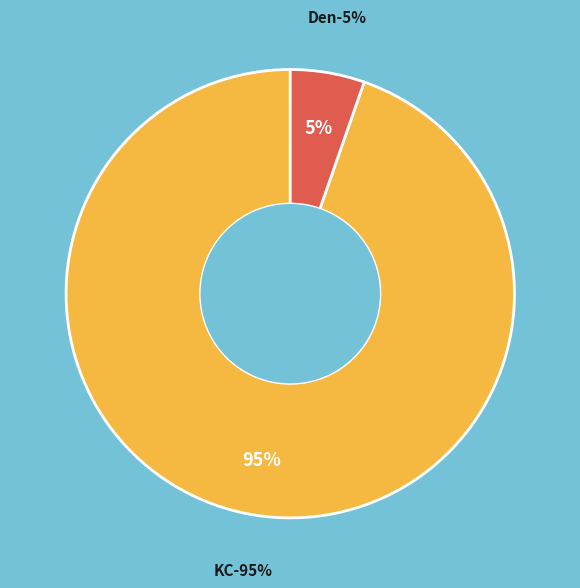

Does Karlos S represent more than half of the total?

No